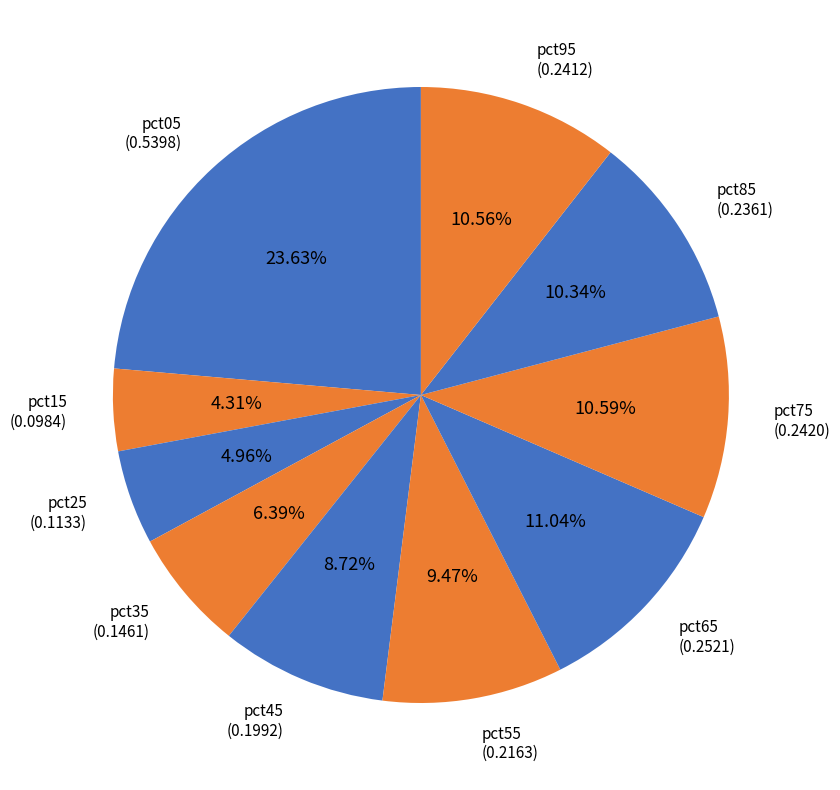

To the nearest percent, what is the difference between the pct45 and pct85 slice percentages?

2%